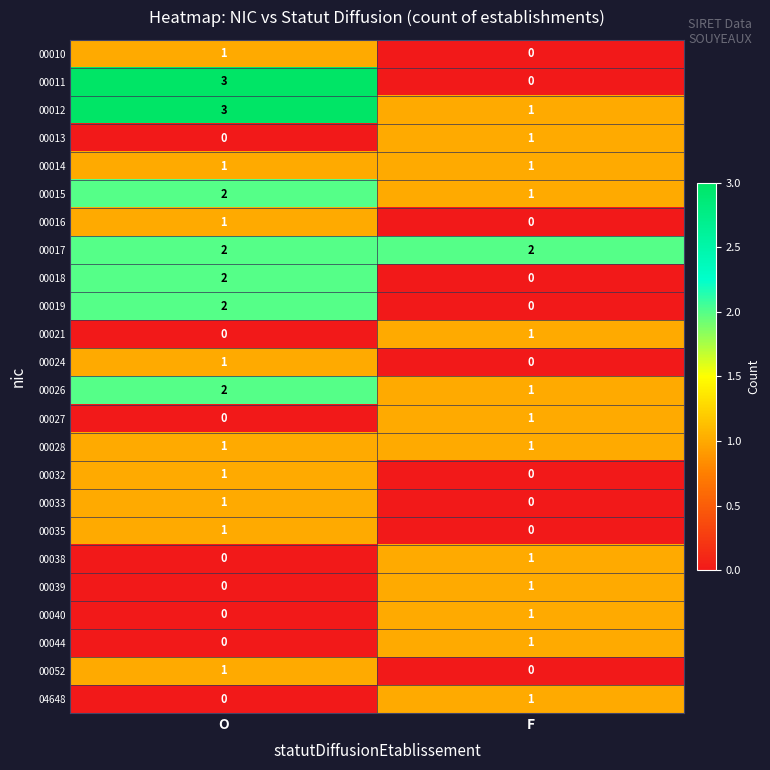

Which series has the widest spread of values?

00011